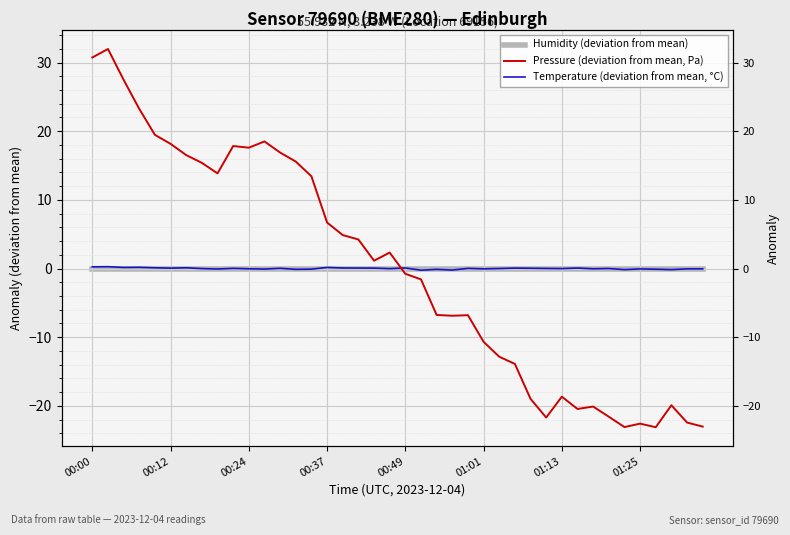

What is the difference between the highest and lowest values at 9?

17.8